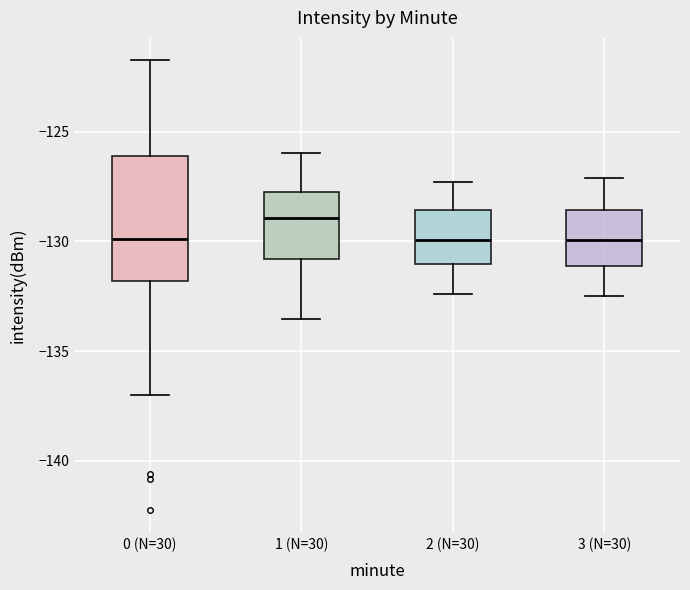

Comparing the boxes themselves (not the whiskers), which one is the tallest?

0 (N=30)